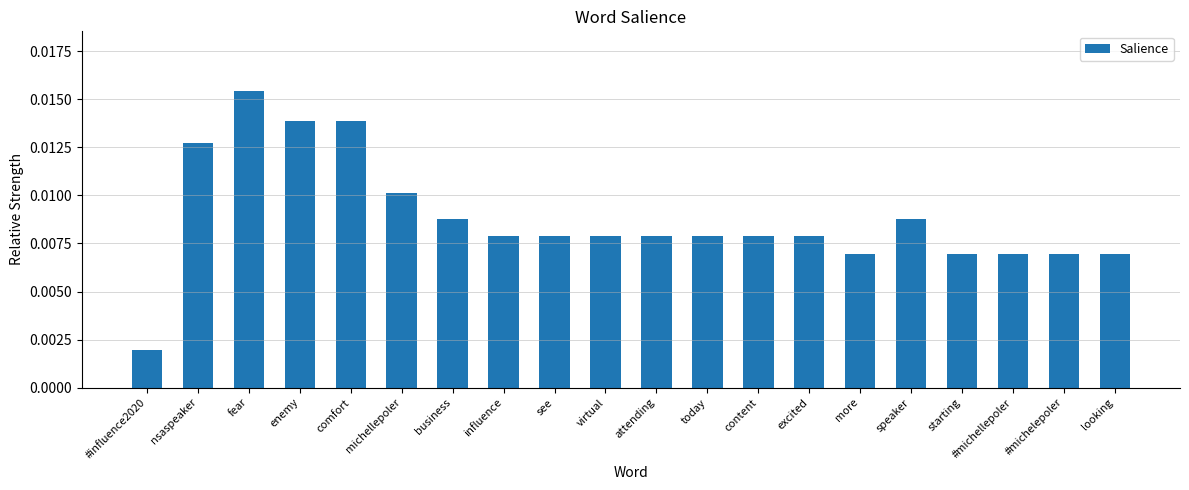

What is the label of the 4th bar from the left?

enemy